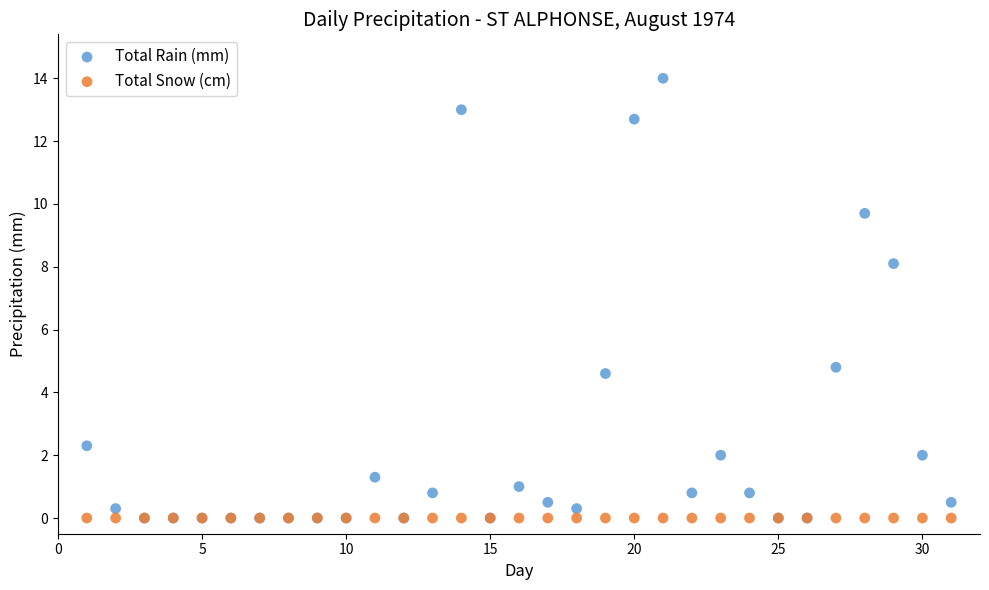

In the Total Rain (mm) series, what Y value is closest to 7?

8.1